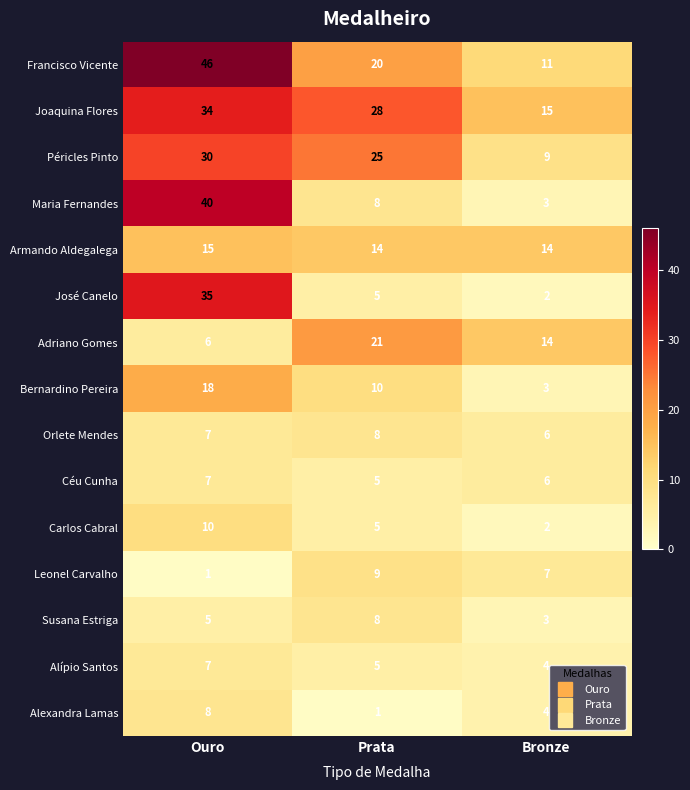

What is the maximum value shown in the chart?

46